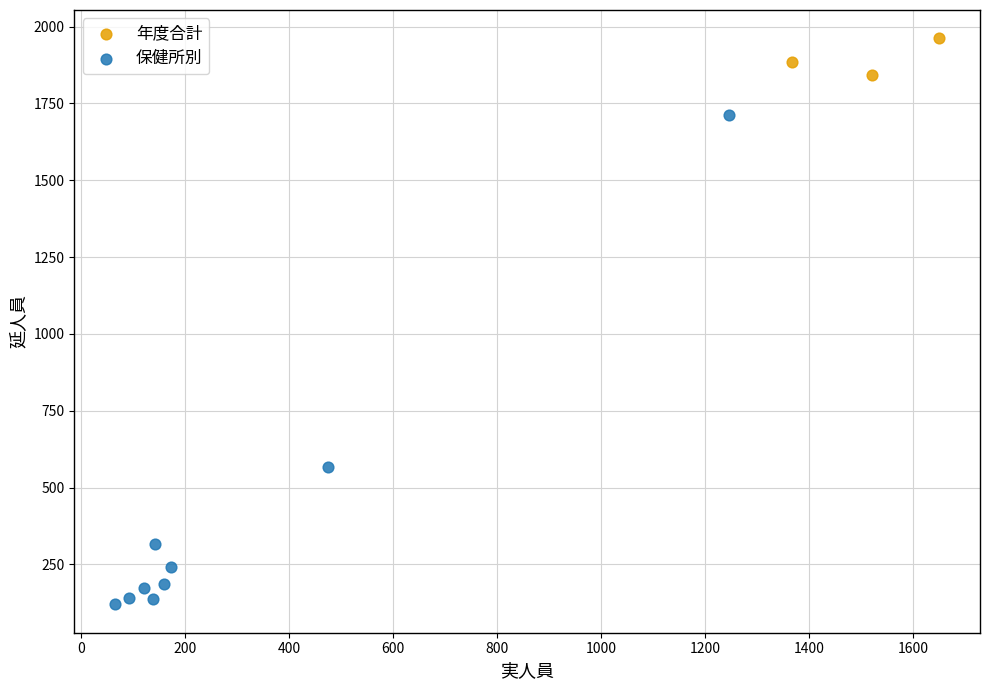

Which series has the largest Y range (max minus min)?

保健所別